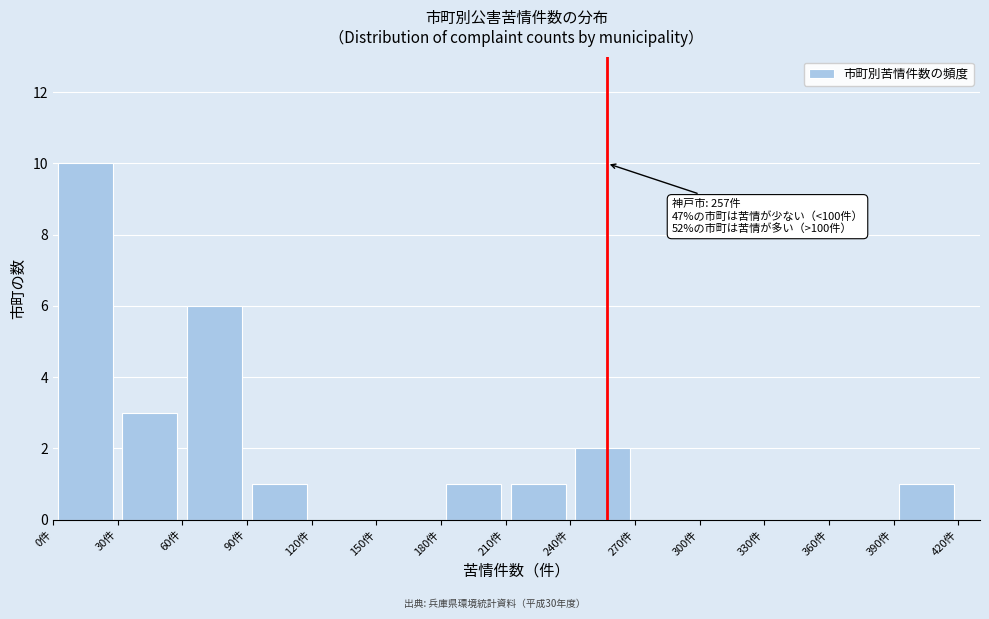

Which range on the x-axis has the tallest bar?

0 to 30